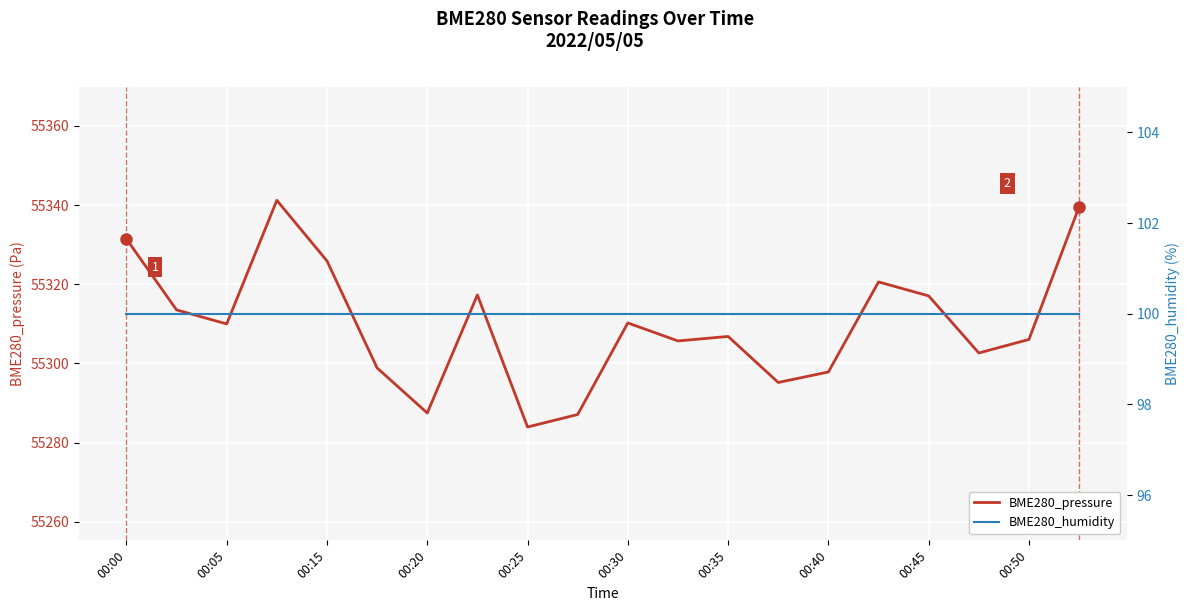

What is the maximum value for BME280_pressure?

55341.2